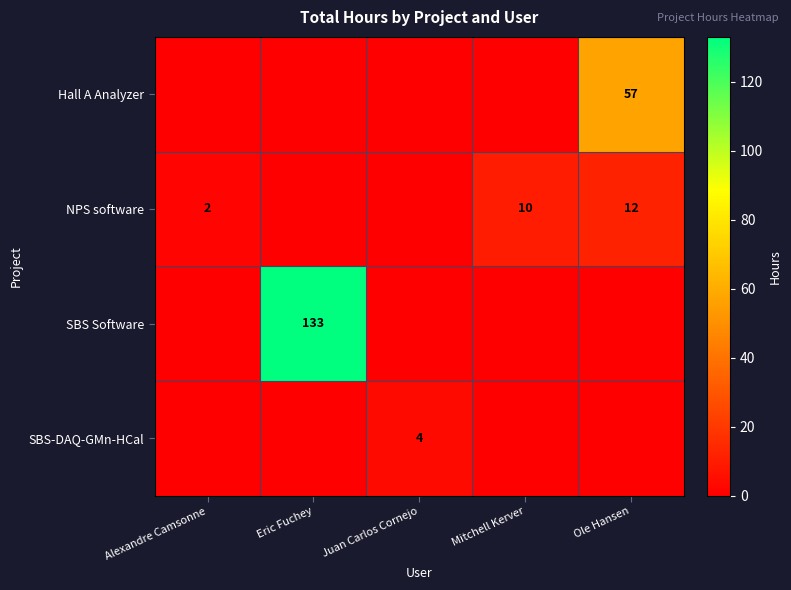

At how many categories does at least one series exceed 89?

1